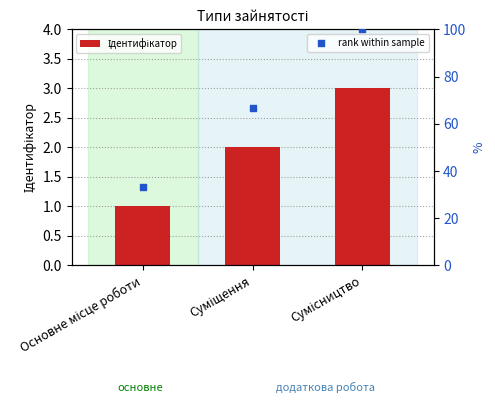

Which series reaches the maximum Y coordinate?

rank within sample